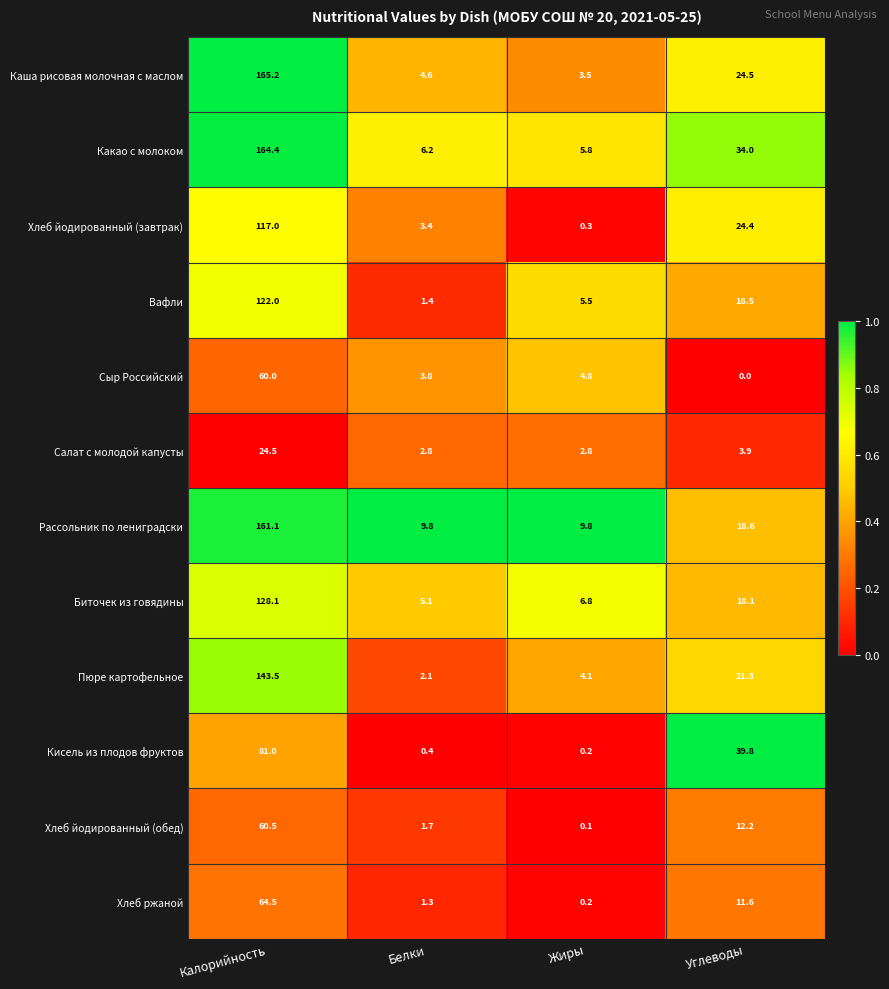

How many distinct data groups are displayed?

12